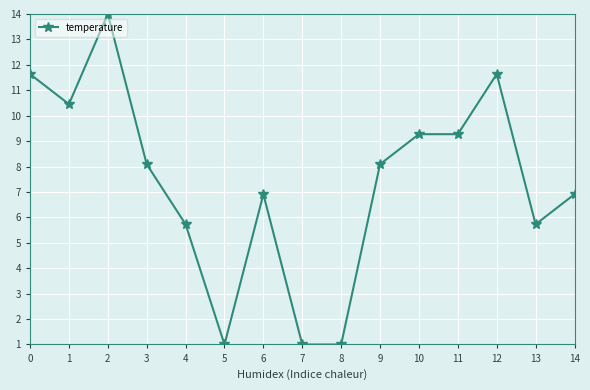

What is the value of the 14th point from the left?

5.7